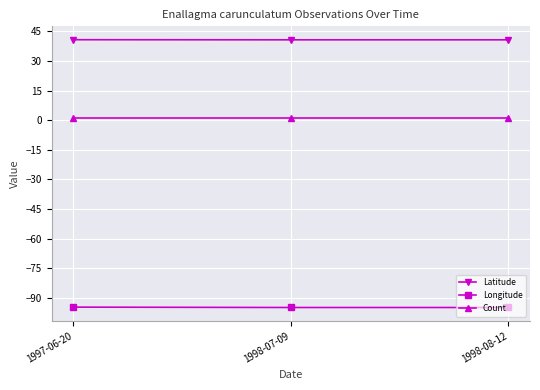

What is the label of the 1st point from the right?

1998-08-12